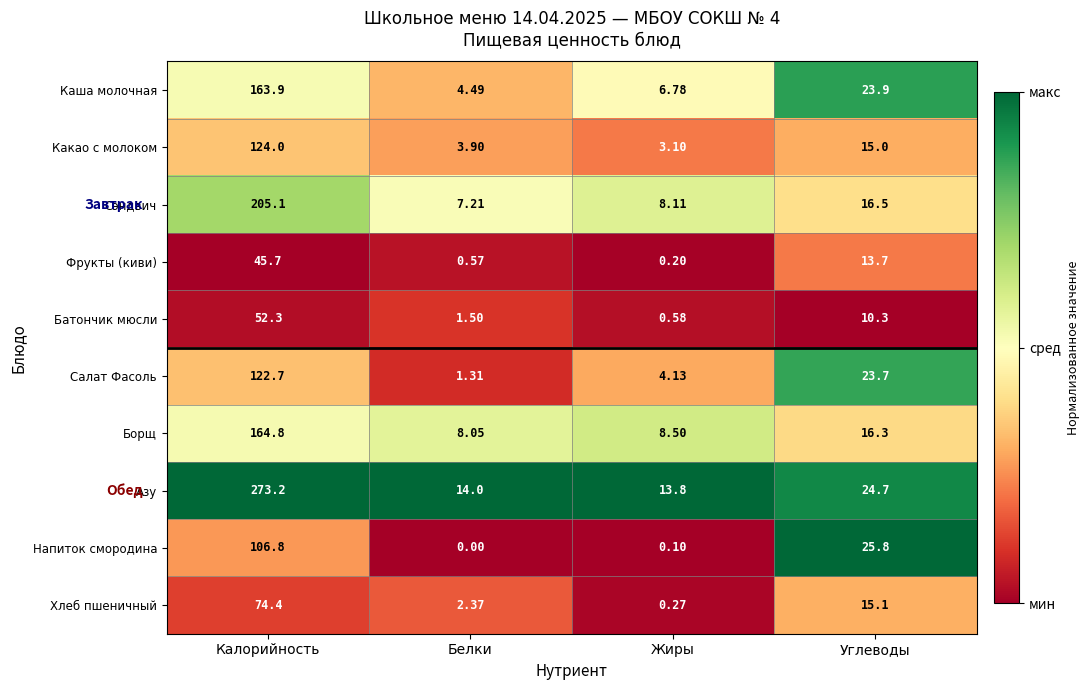

Which series has the widest spread of values?

Азу